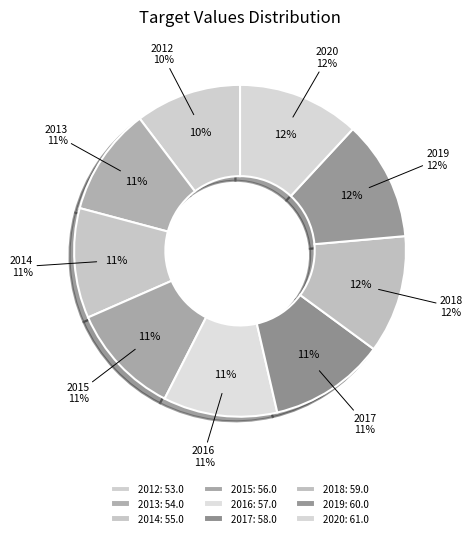

What percentage is the 2019 slice, to the nearest percent?

12%